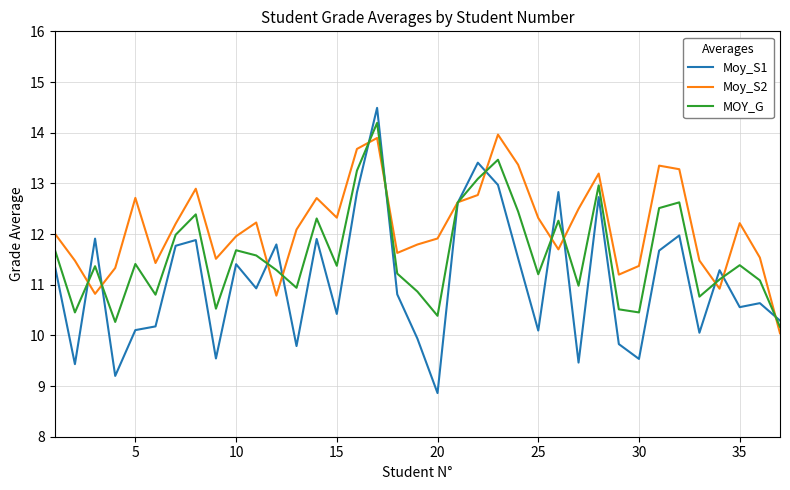

What is the highest value of the MOY_G series?

14.2